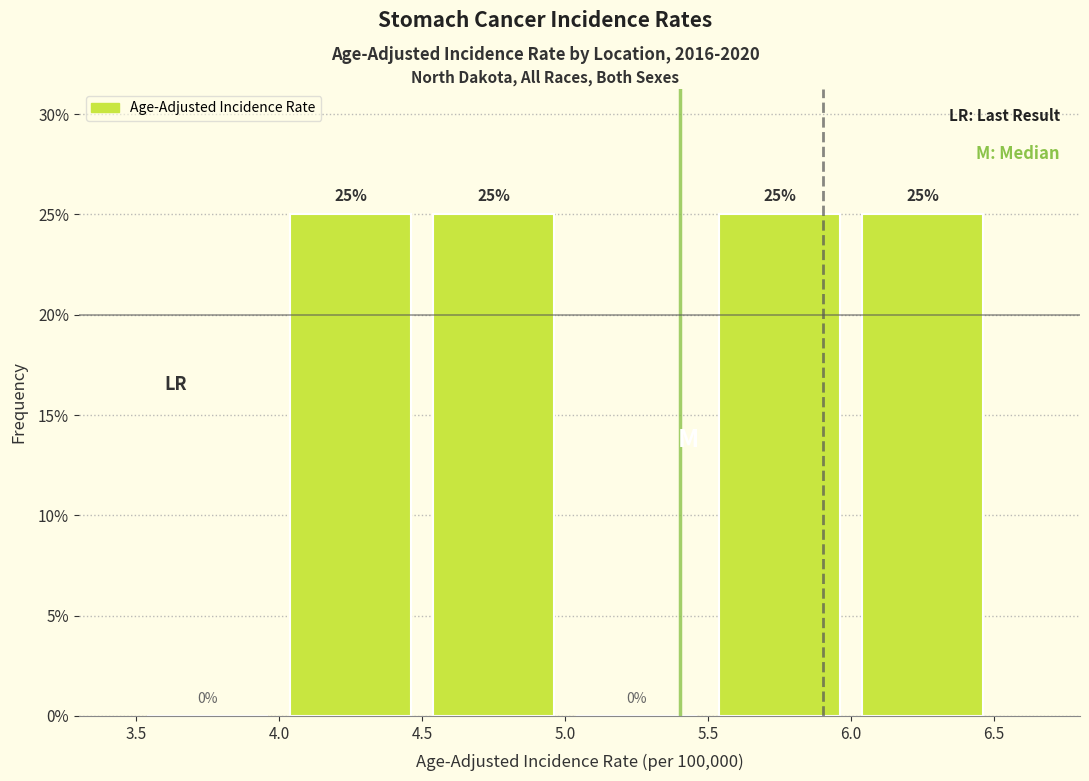

What is the height of the bar covering 5.5 to 6.0 on the x-axis?

25